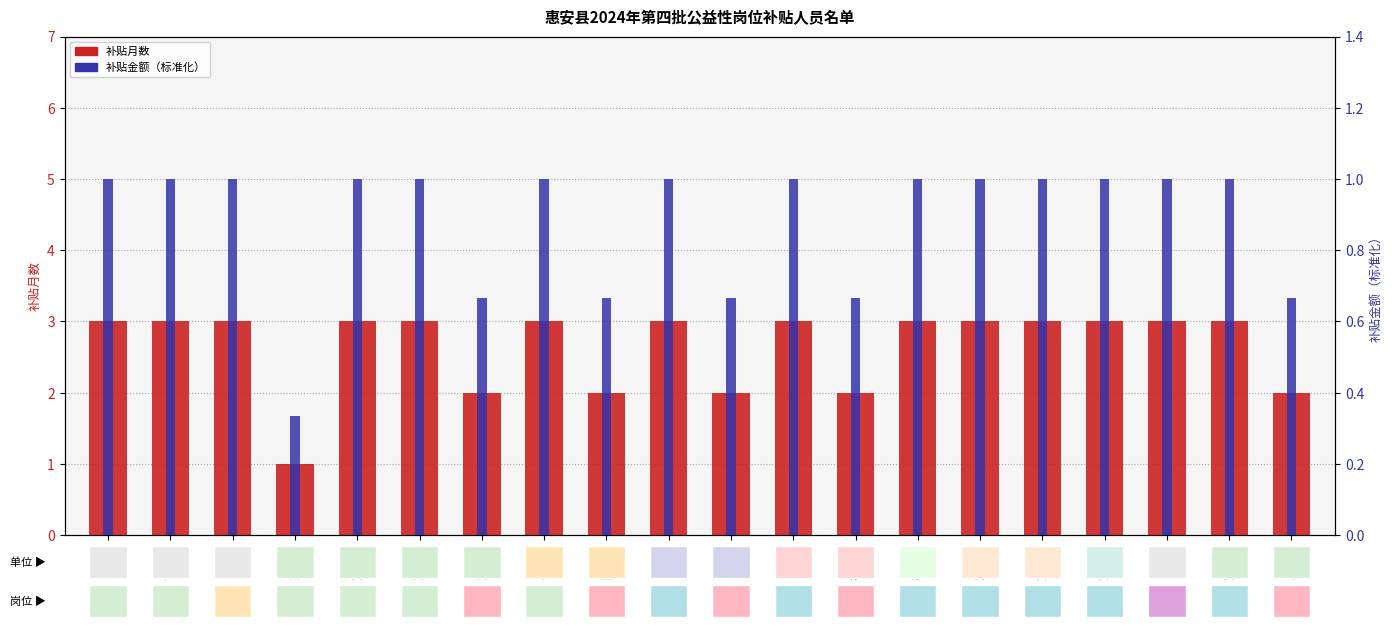

What is the value of the 补贴月数 bar at the 6th from the left?

3.0